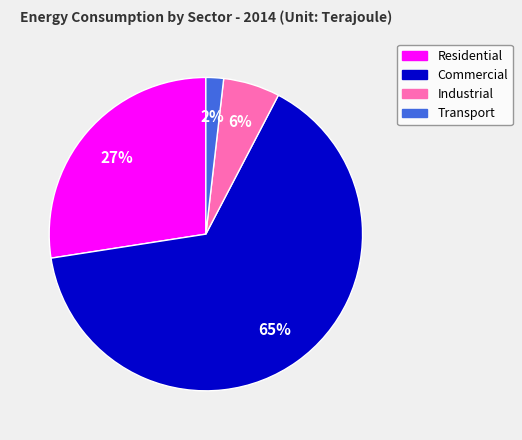

Which has a higher value, Transport or Industrial?

Industrial